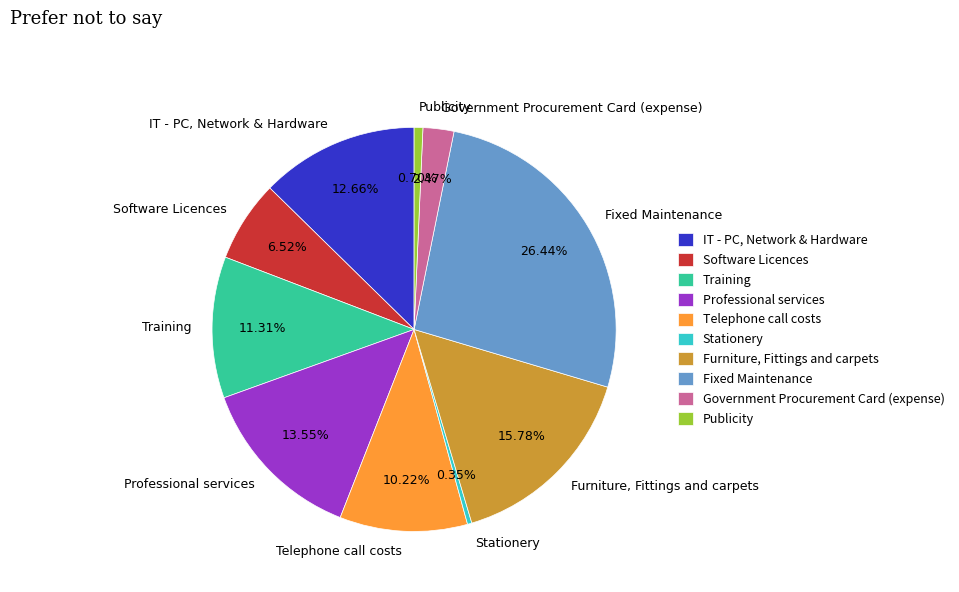

To the nearest percent, what percentage of the pie is IT - PC, Network & Hardware?

13%